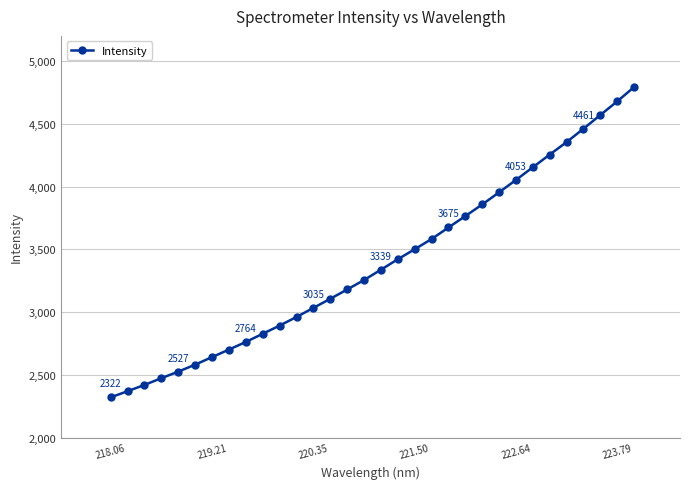

What is the maximum value shown in the chart?

4792.3